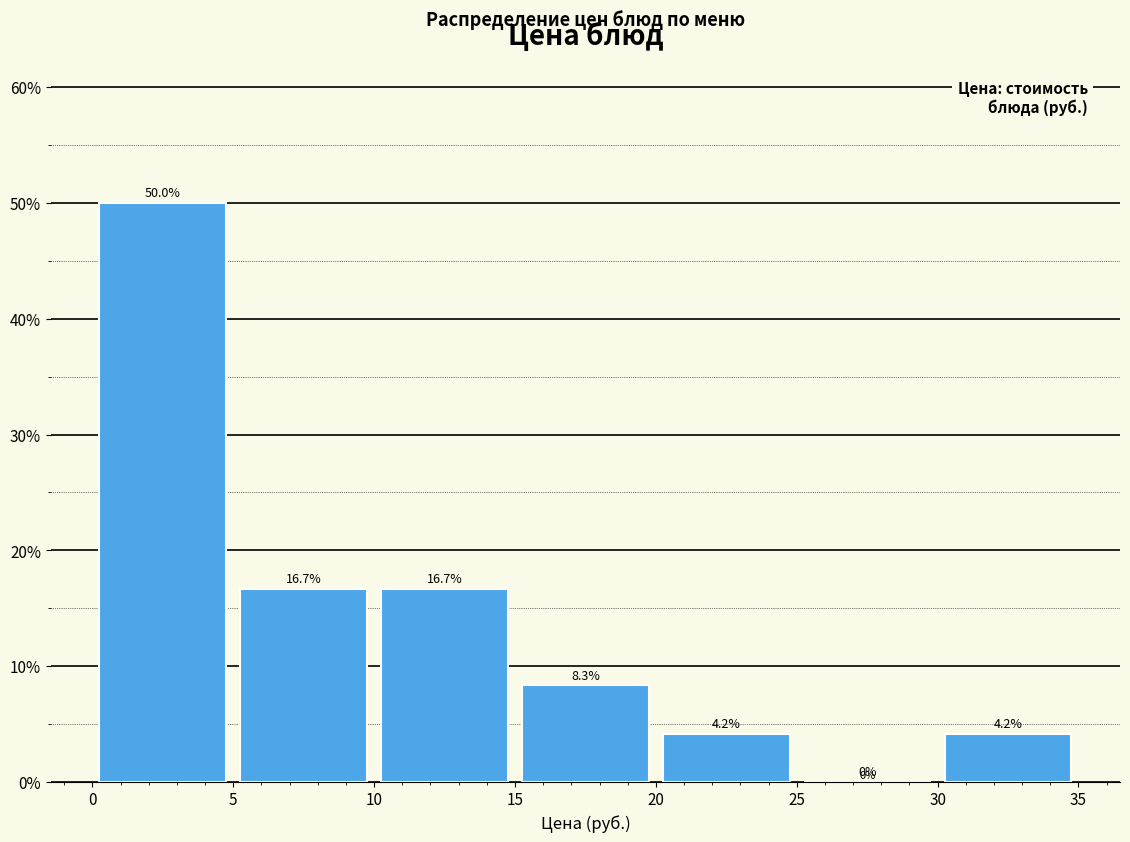

Over which range of the x-axis is the bar tallest?

0 to 5